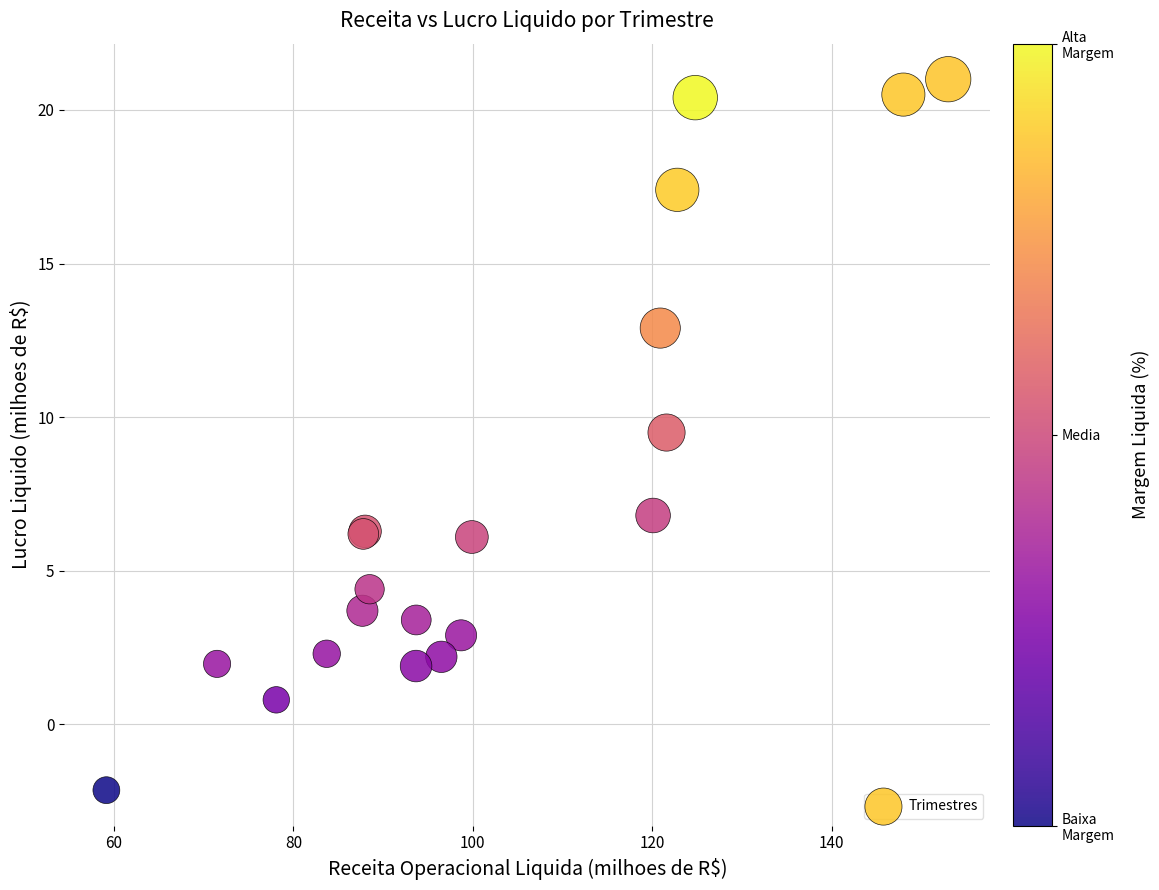

What Y value in the scatter plot is closest to 9?

9.5